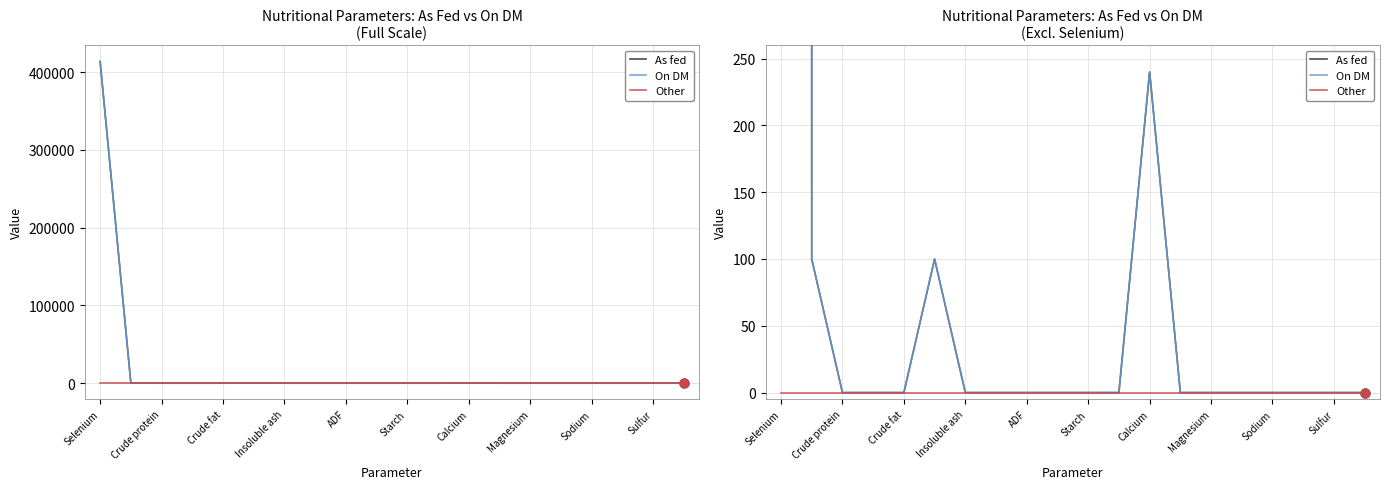

Which series contains the lowest Y value?

As fed